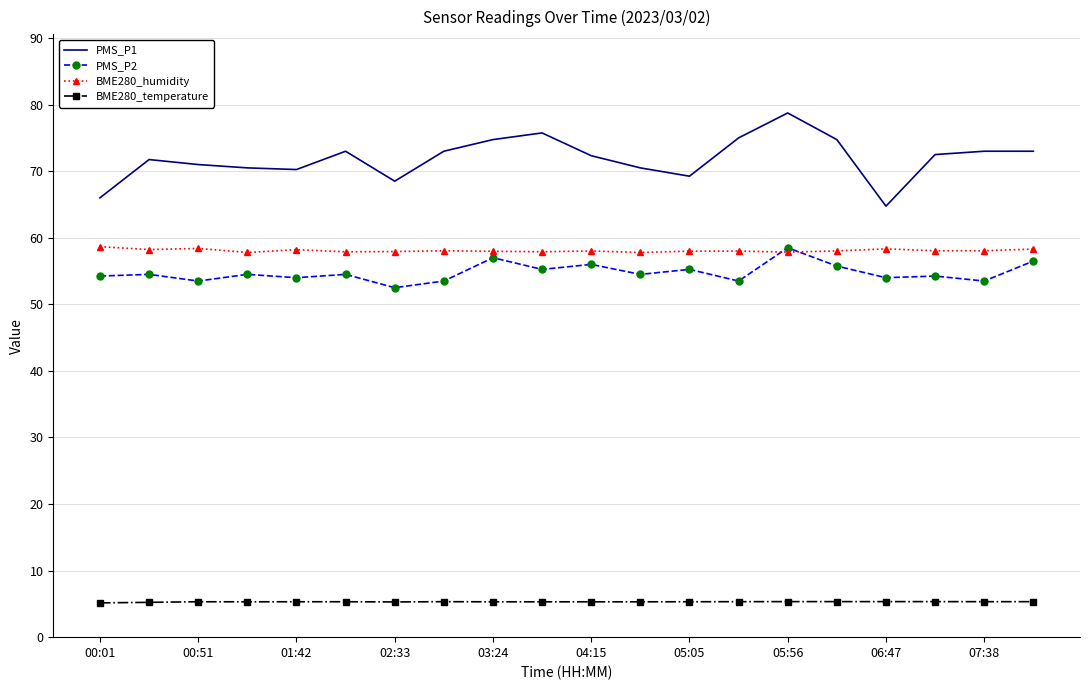

Which series has the largest range (max minus min)?

PMS_P1